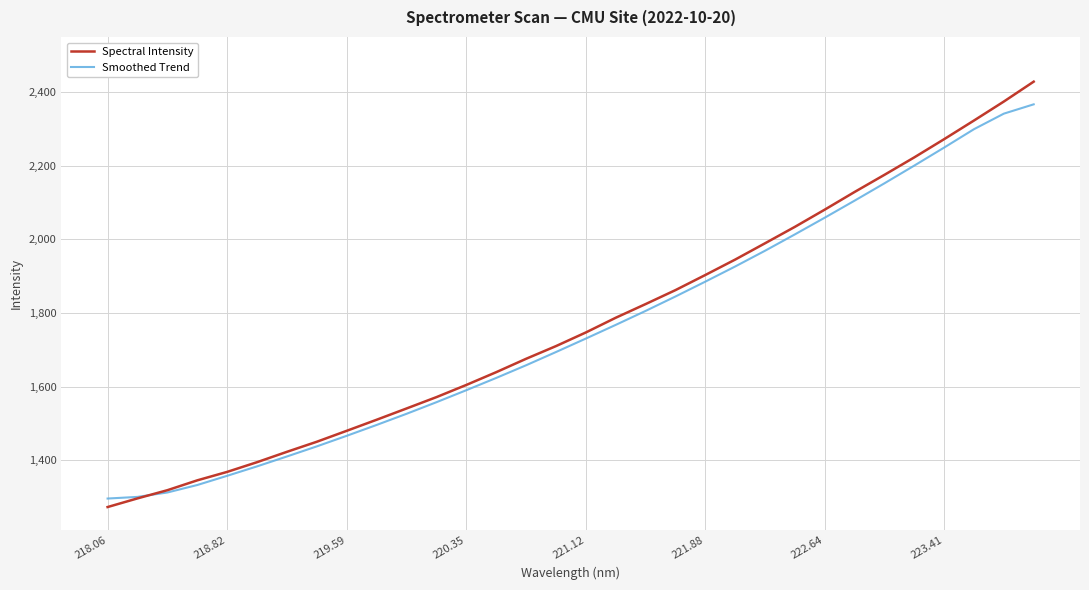

Which series has the largest range (max minus min)?

Spectral Intensity